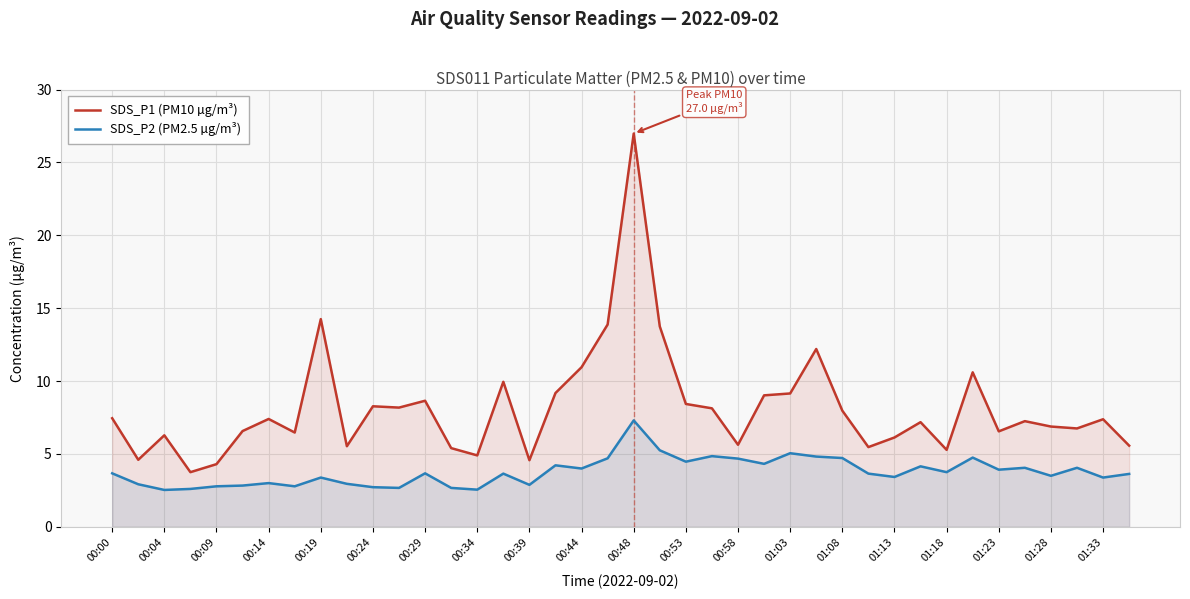

What is the total value across all series at 01:08?

12.7